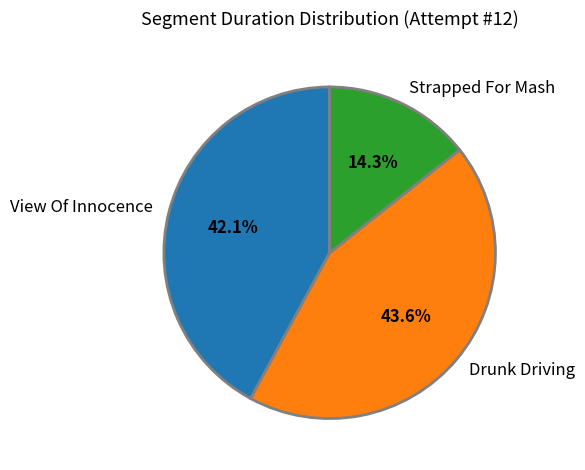

Rank the categories by value from highest to lowest.

Drunk Driving, View Of Innocence, Strapped For Mash